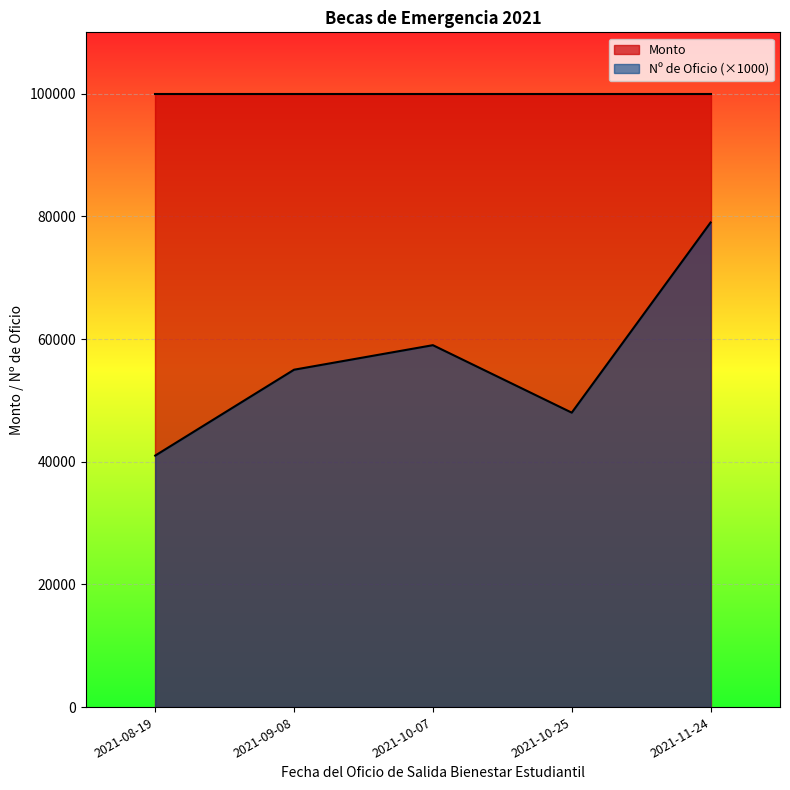

Rank the series by their maximum value, from highest to lowest.

Monto, Nº de Oficio (×1000)